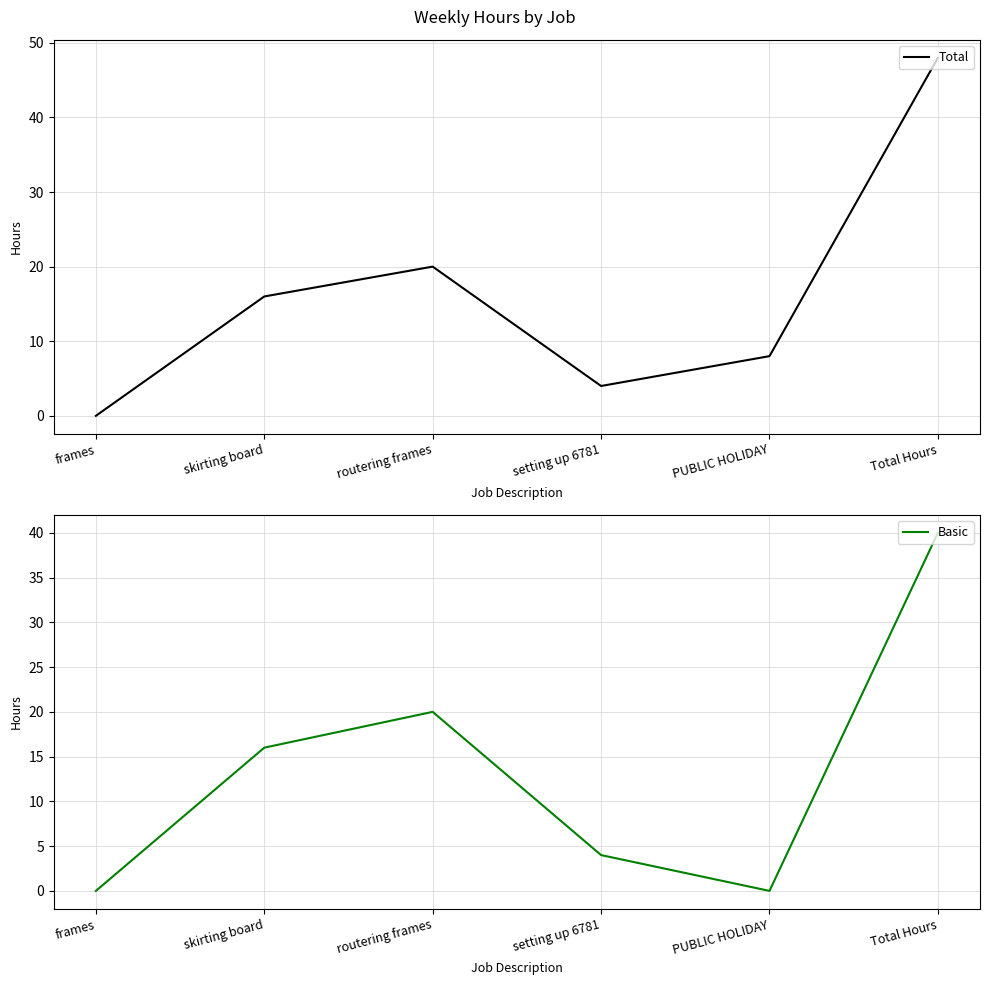

Which series has the widest spread of values?

Total